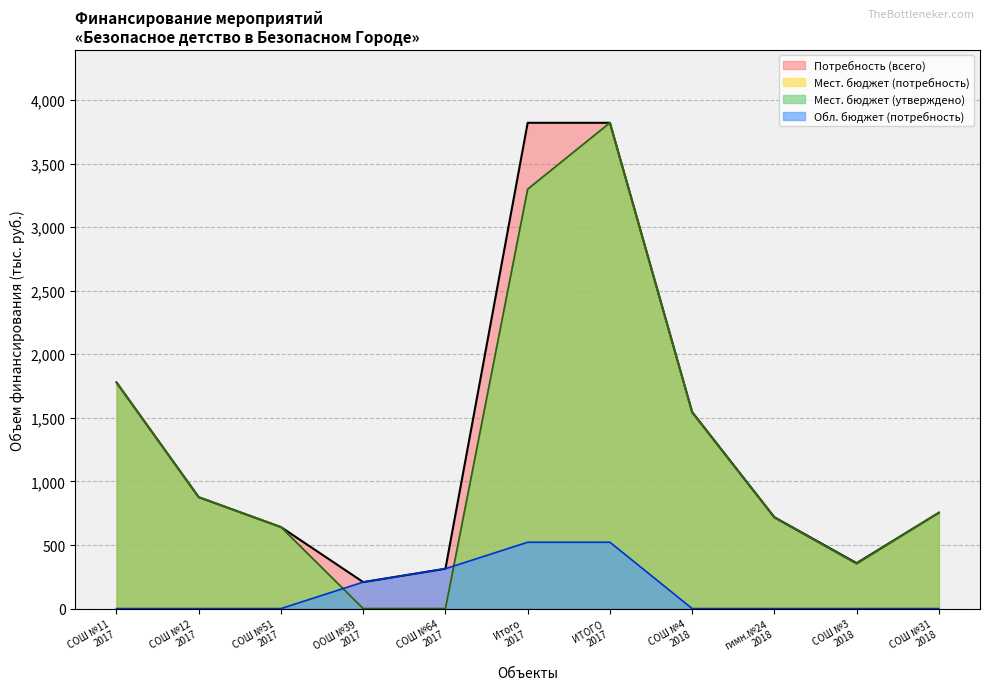

True or false: local_budget_approved has a value of -1613.4 at ООШ №39 2017.

False